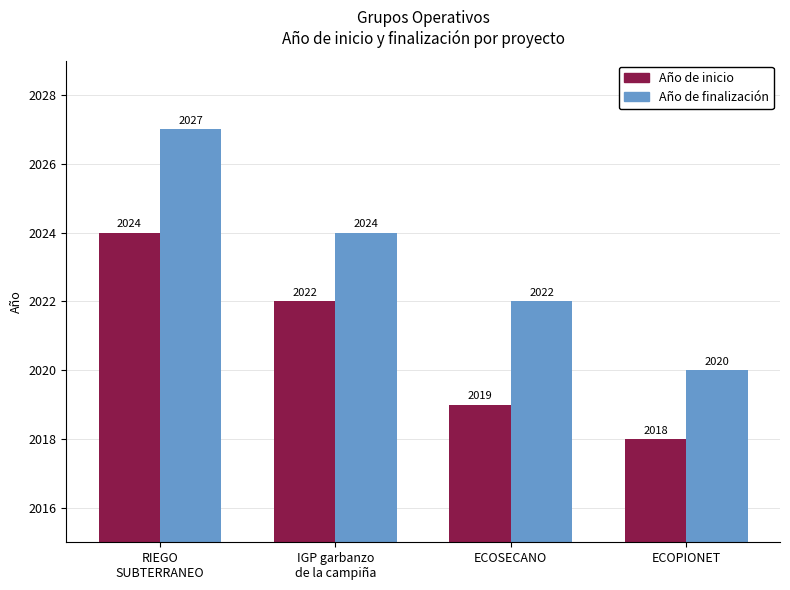

What is the sum of all Año de inicio values?

8083